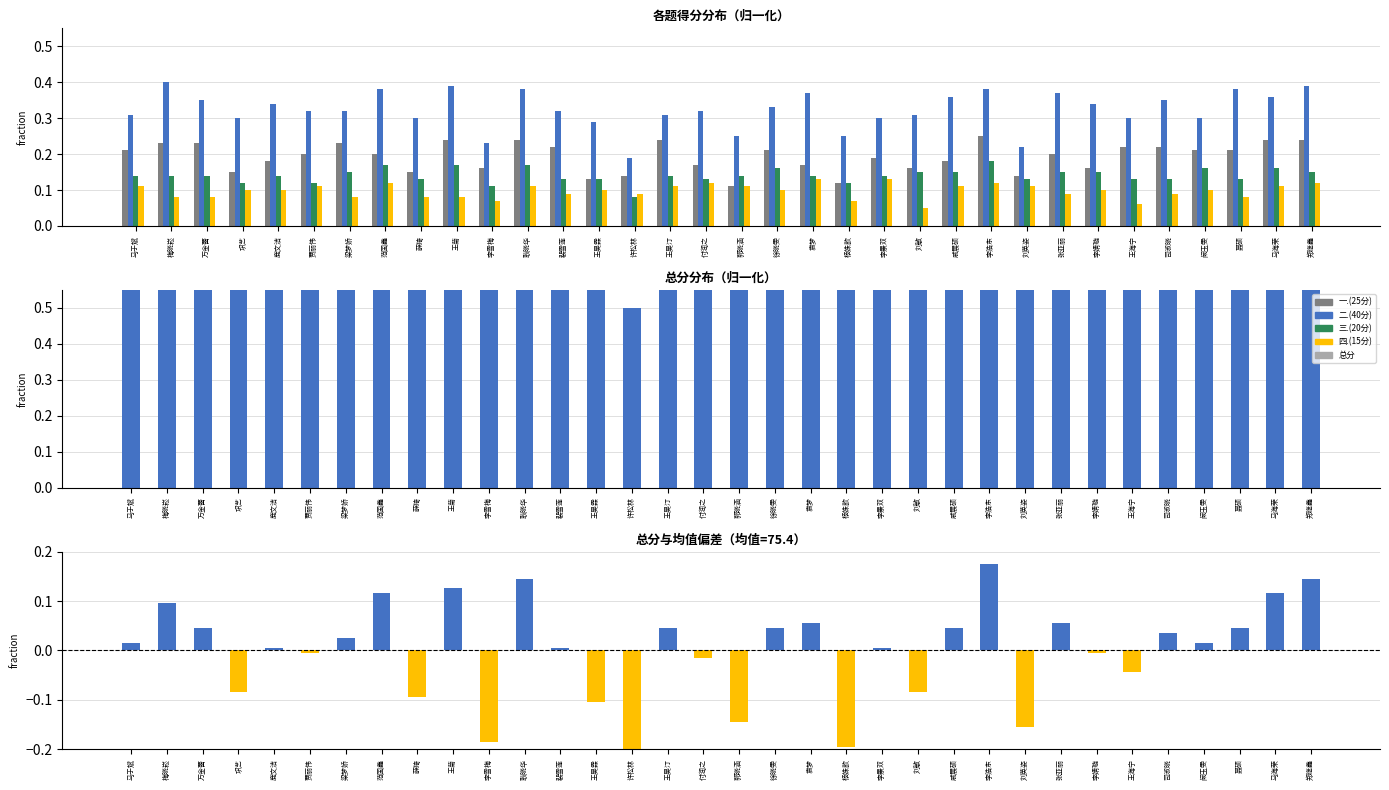

Reading right to left, list all the values displayed in this chart.

一.(25分): 郑继鑫=0.2	马海荣=0.2	聂硕=0.2	阚玉雯=0.2	司淑晓=0.2	王海宁=0.2	李婧璇=0.2	张亚丽=0.2	刘英姿=0.1	李浩东=0.2	戚展硕=0.2	刘敏=0.2	李景双=0.2	杨姝歆=0.1	袁梦=0.2	徐晓雯=0.2	郭晓涵=0.1	付润之=0.2	王昊汀=0.2	许松林=0.1	王昊霖=0.1	裴雪莲=0.2	耿晓华=0.2	李雪梅=0.2	王菊=0.2	薛琦=0.1	范国鑫=0.2	梁梦娇=0.2	贾丽伟=0.2	鹿文洁=0.2	巩艺=0.1	万金蕾=0.2	梅晓崧=0.2	马于斌=0.2
二.(40分): 郑继鑫=0.4	马海荣=0.4	聂硕=0.4	阚玉雯=0.3	司淑晓=0.3	王海宁=0.3	李婧璇=0.3	张亚丽=0.4	刘英姿=0.2	李浩东=0.4	戚展硕=0.4	刘敏=0.3	李景双=0.3	杨姝歆=0.2	袁梦=0.4	徐晓雯=0.3	郭晓涵=0.2	付润之=0.3	王昊汀=0.3	许松林=0.2	王昊霖=0.3	裴雪莲=0.3	耿晓华=0.4	李雪梅=0.2	王菊=0.4	薛琦=0.3	范国鑫=0.4	梁梦娇=0.3	贾丽伟=0.3	鹿文洁=0.3	巩艺=0.3	万金蕾=0.3	梅晓崧=0.4	马于斌=0.3
三.(20分): 郑继鑫=0.1	马海荣=0.2	聂硕=0.1	阚玉雯=0.2	司淑晓=0.1	王海宁=0.1	李婧璇=0.1	张亚丽=0.1	刘英姿=0.1	李浩东=0.2	戚展硕=0.1	刘敏=0.1	李景双=0.1	杨姝歆=0.1	袁梦=0.1	徐晓雯=0.2	郭晓涵=0.1	付润之=0.1	王昊汀=0.1	许松林=0.1	王昊霖=0.1	裴雪莲=0.1	耿晓华=0.2	李雪梅=0.1	王菊=0.2	薛琦=0.1	范国鑫=0.2	梁梦娇=0.1	贾丽伟=0.1	鹿文洁=0.1	巩艺=0.1	万金蕾=0.1	梅晓崧=0.1	马于斌=0.1
四.(15分): 郑继鑫=0.1	马海荣=0.1	聂硕=0.1	阚玉雯=0.1	司淑晓=0.1	王海宁=0.1	李婧璇=0.1	张亚丽=0.1	刘英姿=0.1	李浩东=0.1	戚展硕=0.1	刘敏=0.1	李景双=0.1	杨姝歆=0.1	袁梦=0.1	徐晓雯=0.1	郭晓涵=0.1	付润之=0.1	王昊汀=0.1	许松林=0.1	王昊霖=0.1	裴雪莲=0.1	耿晓华=0.1	李雪梅=0.1	王菊=0.1	薛琦=0.1	范国鑫=0.1	梁梦娇=0.1	贾丽伟=0.1	鹿文洁=0.1	巩艺=0.1	万金蕾=0.1	梅晓崧=0.1	马于斌=0.1
总分: 郑继鑫=0.9	马海荣=0.9	聂硕=0.8	阚玉雯=0.8	司淑晓=0.8	王海宁=0.7	李婧璇=0.8	张亚丽=0.8	刘英姿=0.6	李浩东=0.9	戚展硕=0.8	刘敏=0.7	李景双=0.8	杨姝歆=0.6	袁梦=0.8	徐晓雯=0.8	郭晓涵=0.6	付润之=0.7	王昊汀=0.8	许松林=0.5	王昊霖=0.7	裴雪莲=0.8	耿晓华=0.9	李雪梅=0.6	王菊=0.9	薛琦=0.7	范国鑫=0.9	梁梦娇=0.8	贾丽伟=0.8	鹿文洁=0.8	巩艺=0.7	万金蕾=0.8	梅晓崧=0.8	马于斌=0.8
总分偏差: 郑继鑫=0.1	马海荣=0.1	聂硕=0.0	阚玉雯=0.0	司淑晓=0.0	王海宁=-0.0	李婧璇=-0.0	张亚丽=0.1	刘英姿=-0.2	李浩东=0.2	戚展硕=0.0	刘敏=-0.1	李景双=0.0	杨姝歆=-0.2	袁梦=0.1	徐晓雯=0.0	郭晓涵=-0.1	付润之=-0.0	王昊汀=0.0	许松林=-0.3	王昊霖=-0.1	裴雪莲=0.0	耿晓华=0.1	李雪梅=-0.2	王菊=0.1	薛琦=-0.1	范国鑫=0.1	梁梦娇=0.0	贾丽伟=-0.0	鹿文洁=0.0	巩艺=-0.1	万金蕾=0.0	梅晓崧=0.1	马于斌=0.0